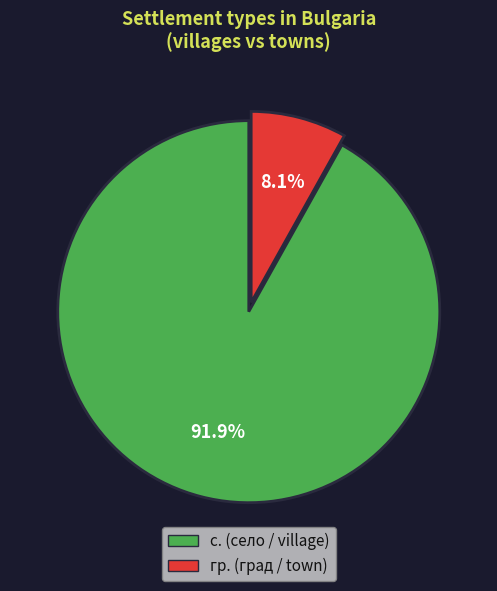

What is the largest slice in the pie chart?

с.